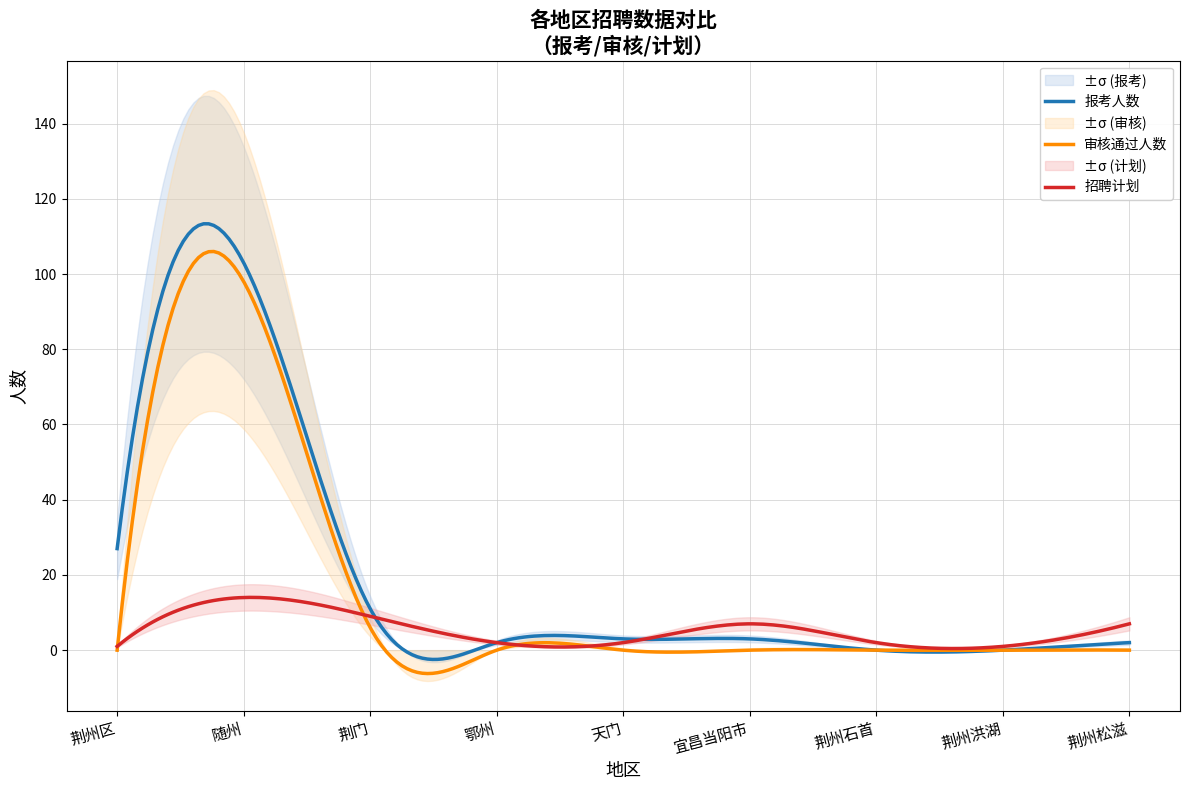

What is the sum of the 审核通过人数 values at 宜昌当阳市 and 荆门?

6